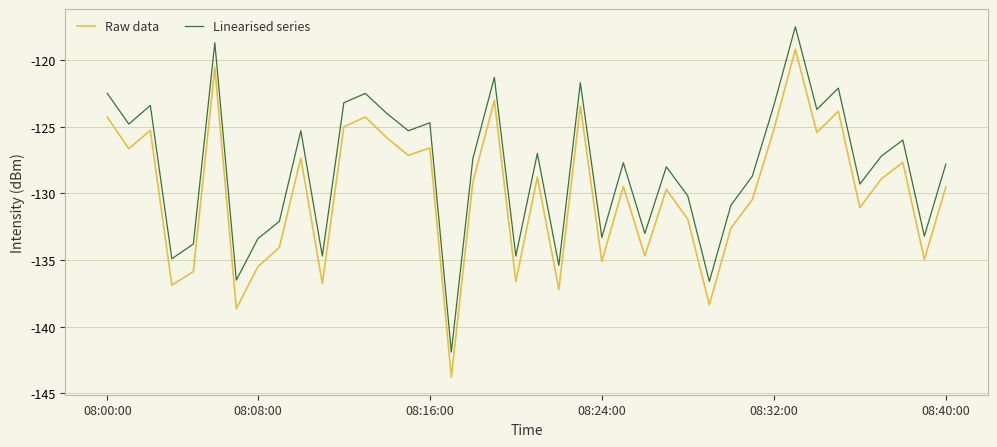

Which series has the largest total across all categories?

Linearised series